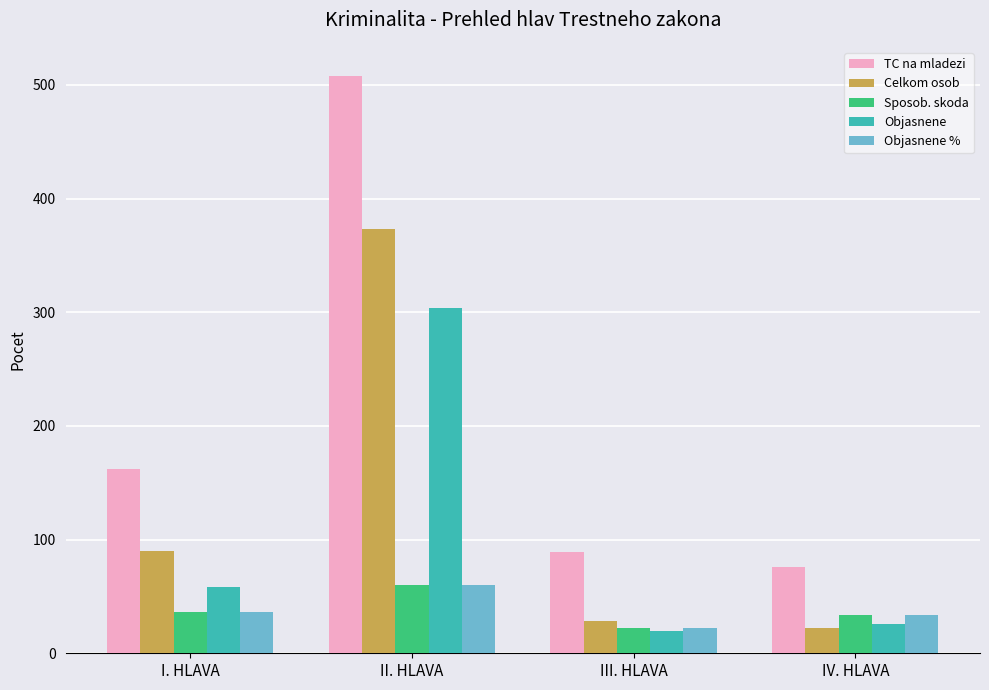

What is the smallest value displayed?

20